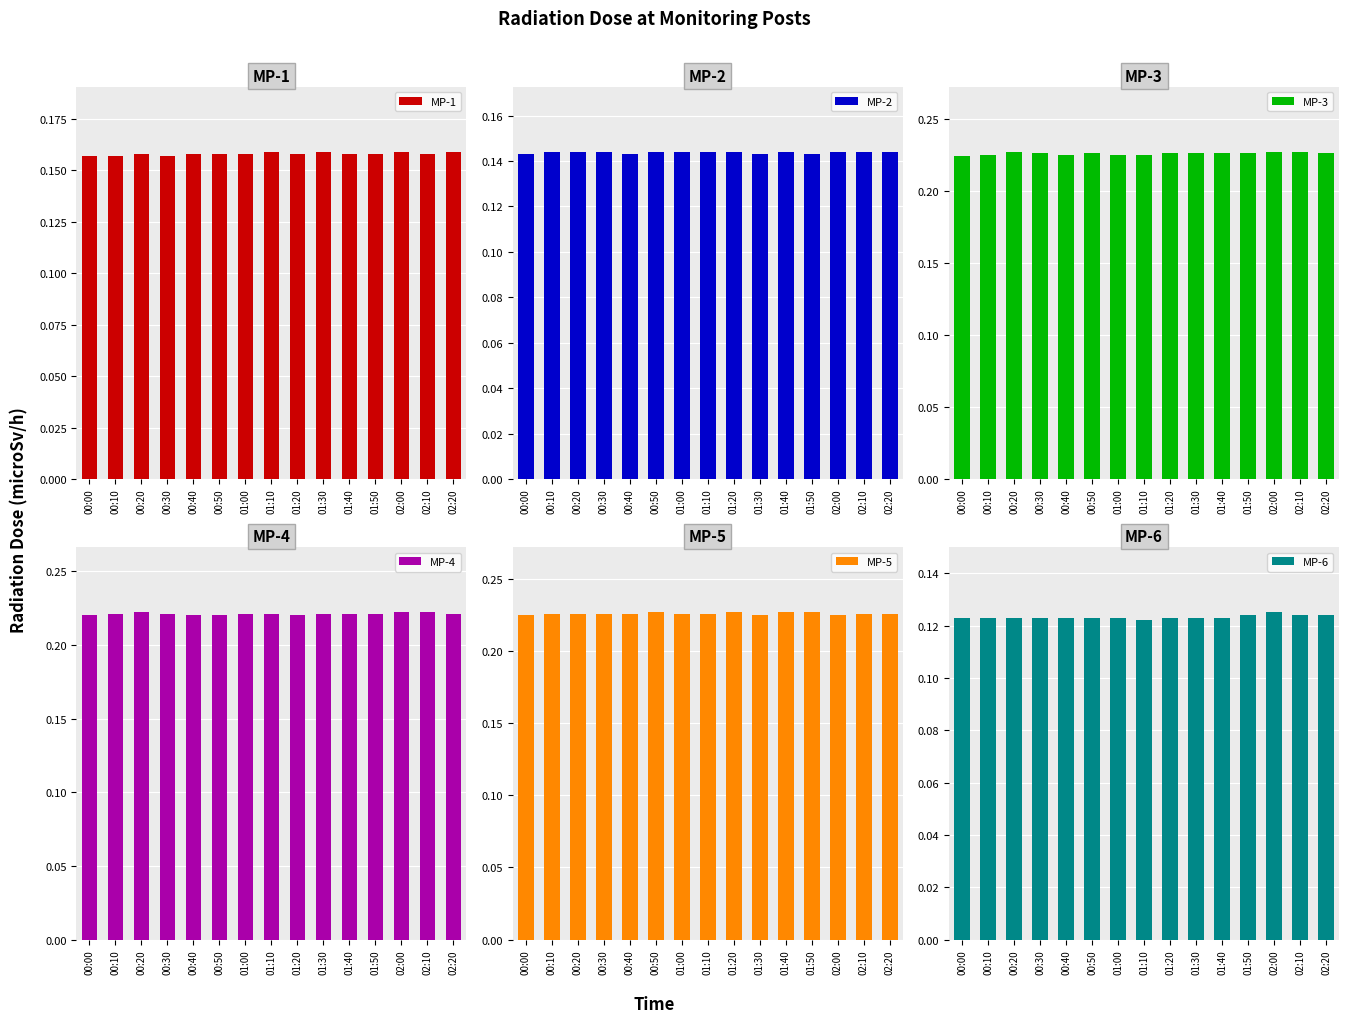

Reading left to right, list all the values displayed in this chart.

MP-1: 0.2	0.2	0.2	0.2	0.2	0.2	0.2	0.2	0.2	0.2	0.2	0.2	0.2	0.2	0.2
MP-2: 0.1	0.1	0.1	0.1	0.1	0.1	0.1	0.1	0.1	0.1	0.1	0.1	0.1	0.1	0.1
MP-3: 0.2	0.2	0.2	0.2	0.2	0.2	0.2	0.2	0.2	0.2	0.2	0.2	0.2	0.2	0.2
MP-4: 0.2	0.2	0.2	0.2	0.2	0.2	0.2	0.2	0.2	0.2	0.2	0.2	0.2	0.2	0.2
MP-5: 0.2	0.2	0.2	0.2	0.2	0.2	0.2	0.2	0.2	0.2	0.2	0.2	0.2	0.2	0.2
MP-6: 0.1	0.1	0.1	0.1	0.1	0.1	0.1	0.1	0.1	0.1	0.1	0.1	0.1	0.1	0.1